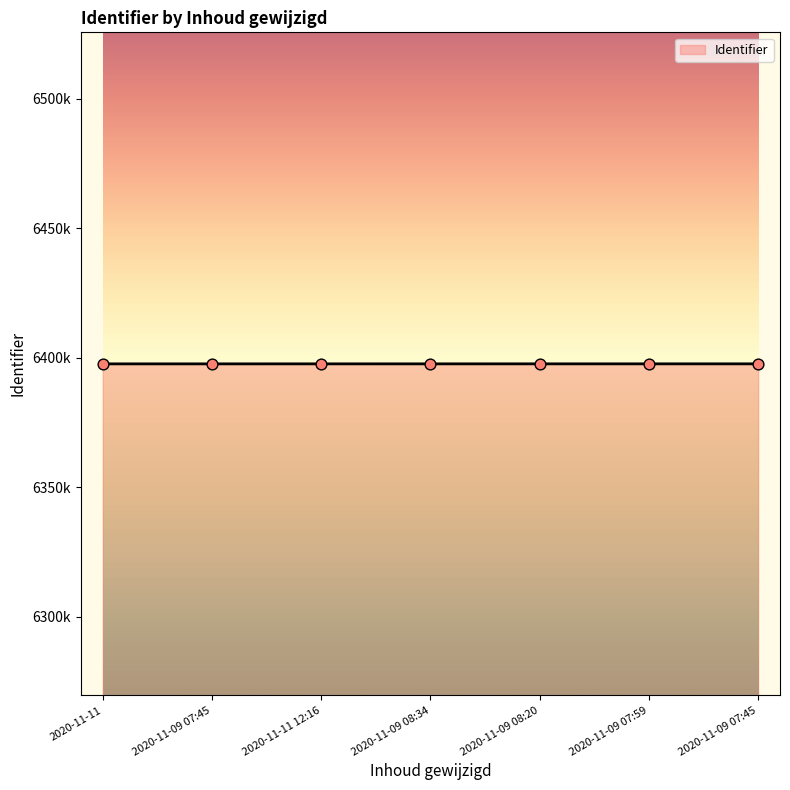

Does the chart have visible grid lines?

No